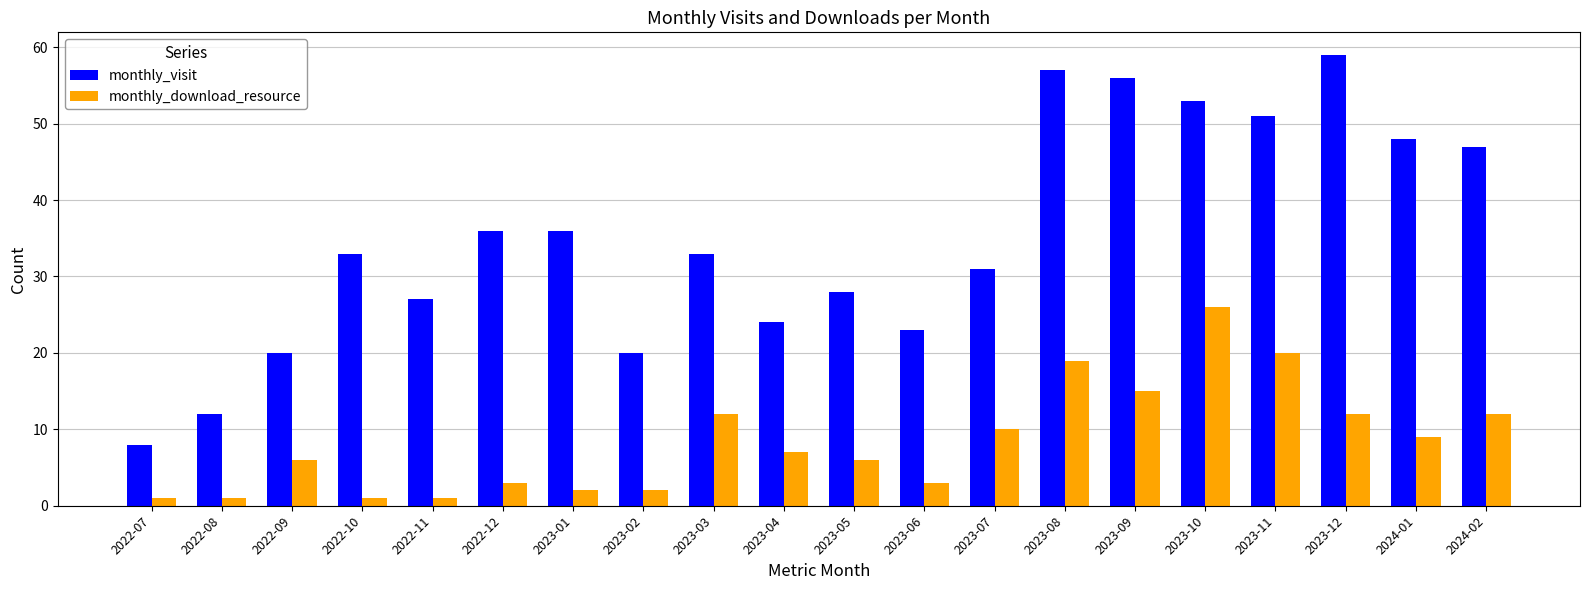

Is the value of monthly_download_resource at 2024-01 greater than the value of monthly_visit at 2022-08?

No